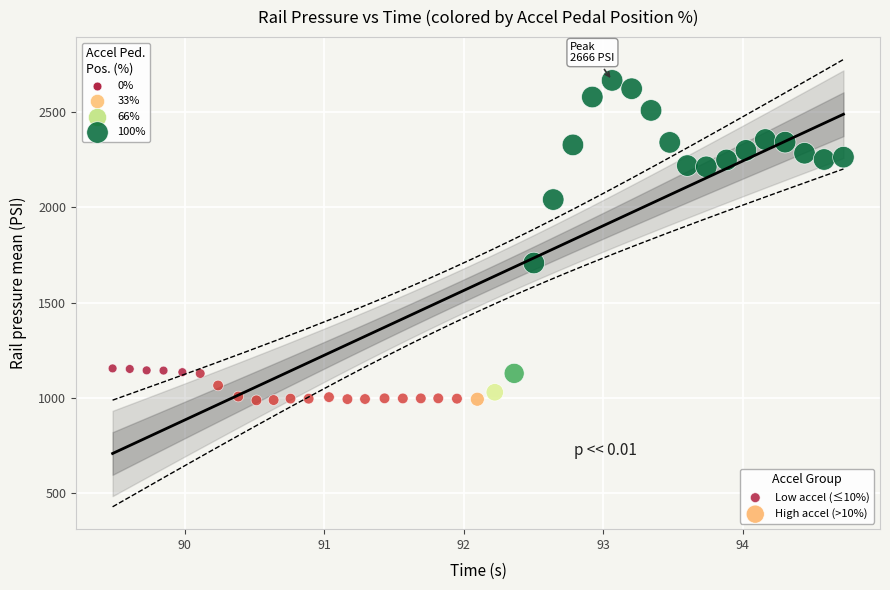

What are all the series names shown in the legend?

Low accel (≤10%), High accel (>10%)